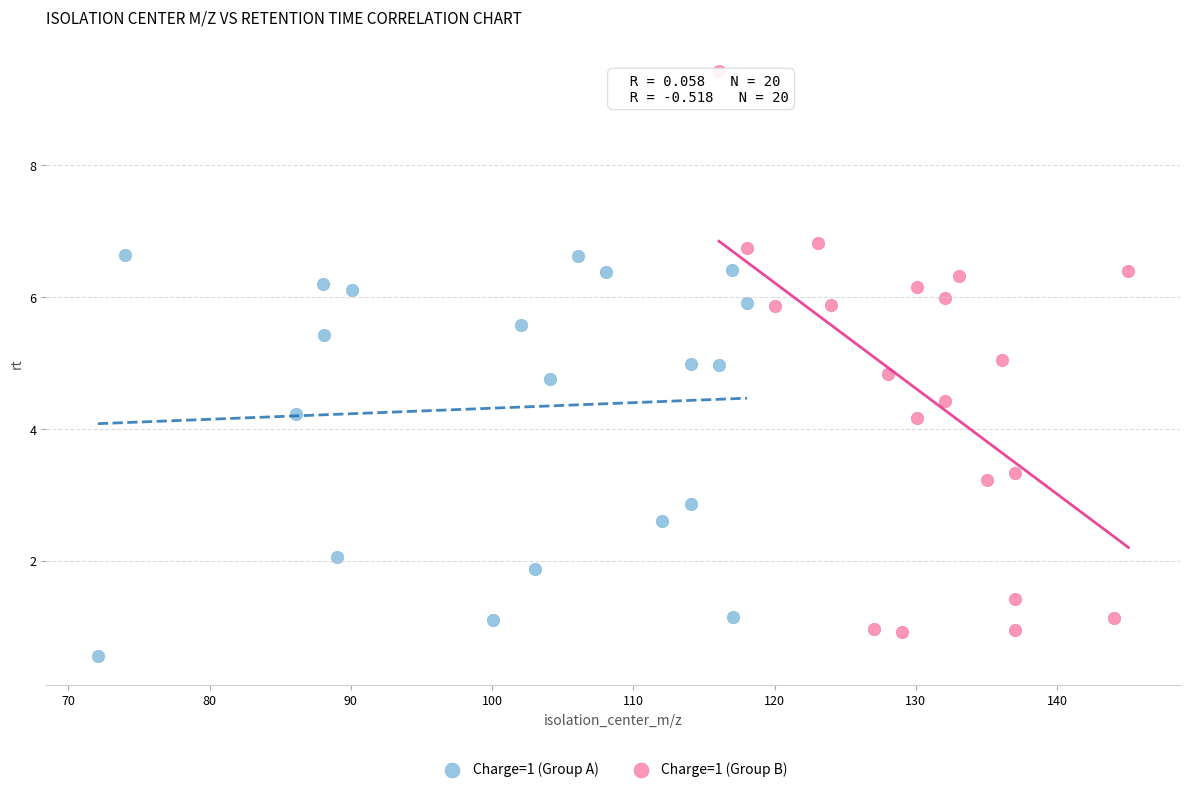

What are all the series names shown in the legend?

Charge=1 (Group A), Charge=1 (Group B)